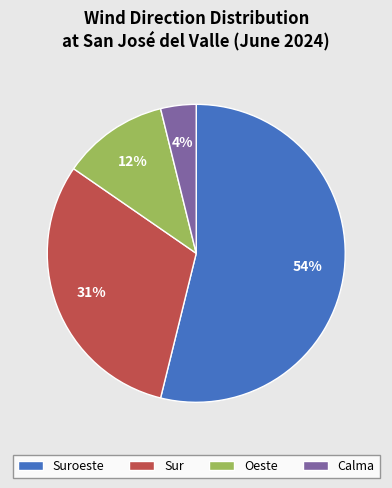

Do Suroeste and Sur together represent more than half of the pie?

Yes